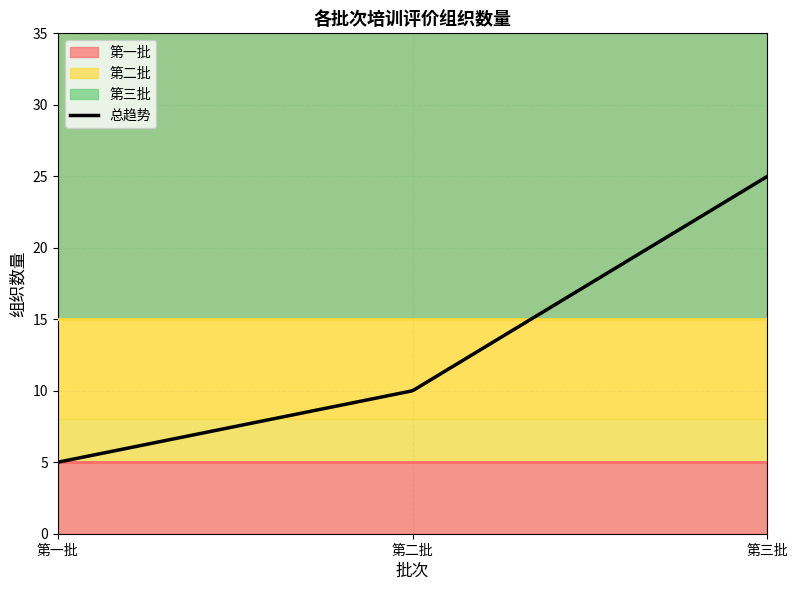

What is the sum of the 第二批 values at 第一批 and 第二批?

20